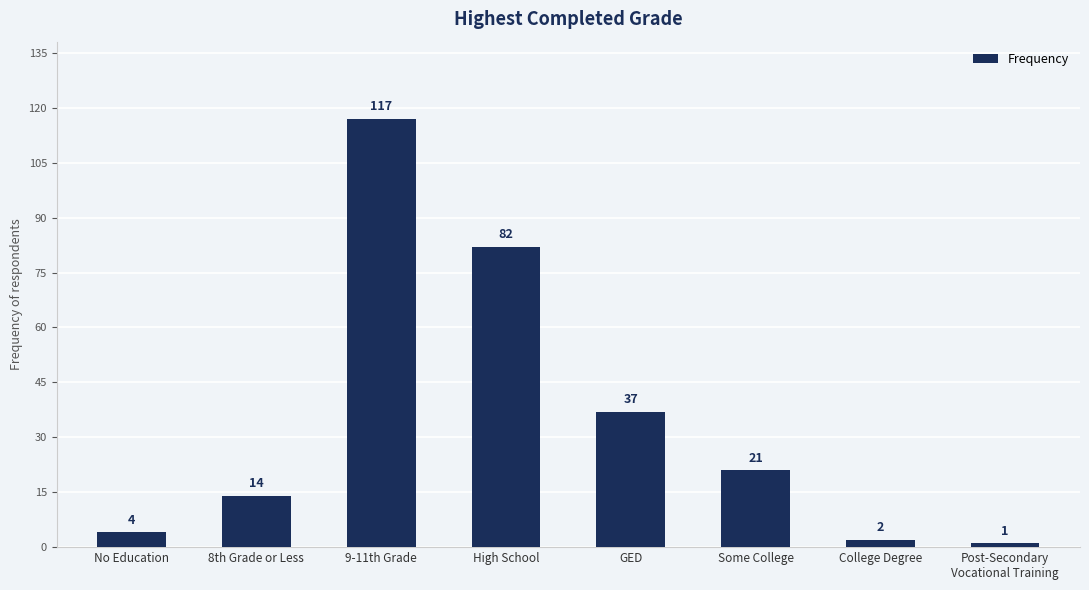

The value at 9-11th Grade is 36. True or false?

False